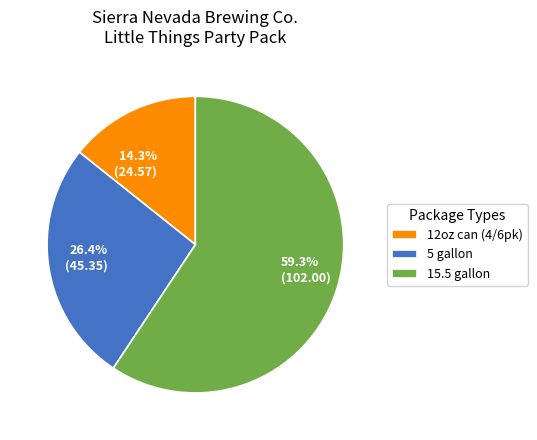

Which category has the smallest portion of the pie?

12oz can (4/6pk)